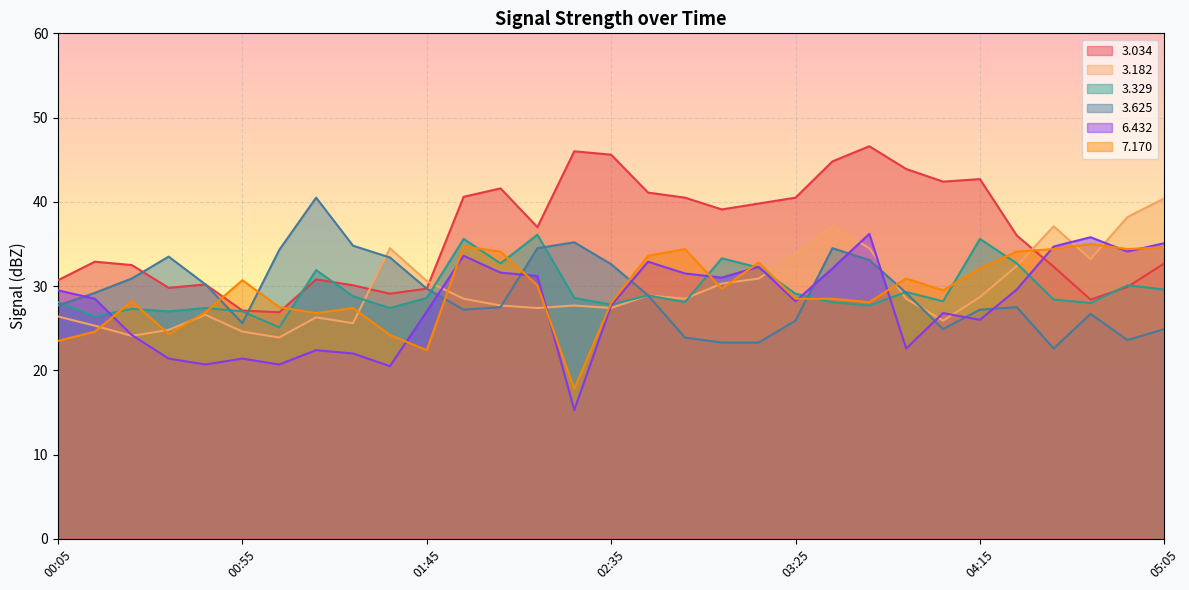

How many data points in   3.182 are above 28?

17